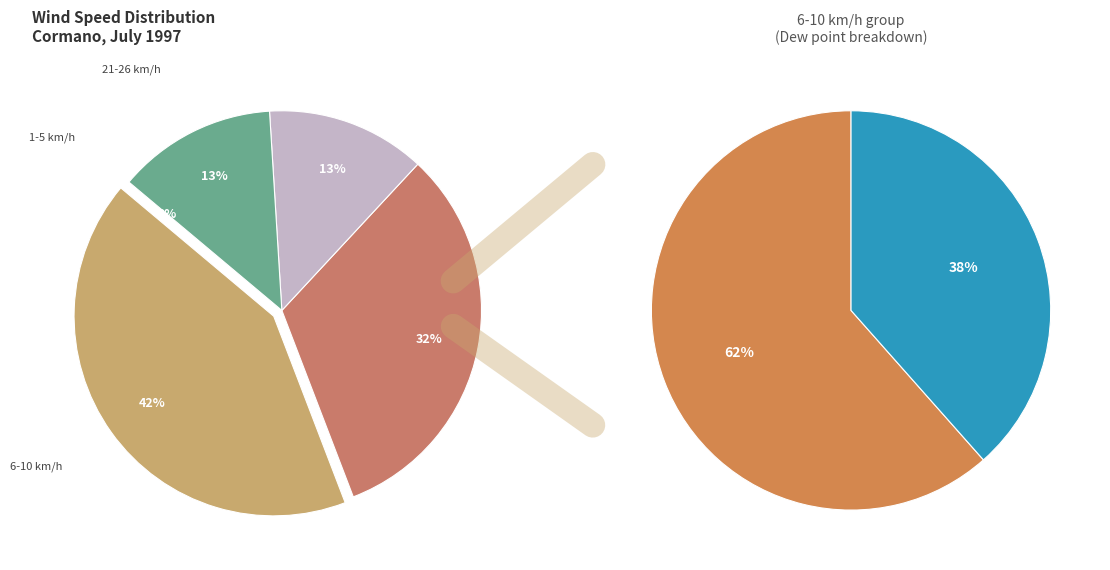

How many slices are in this pie chart?

5